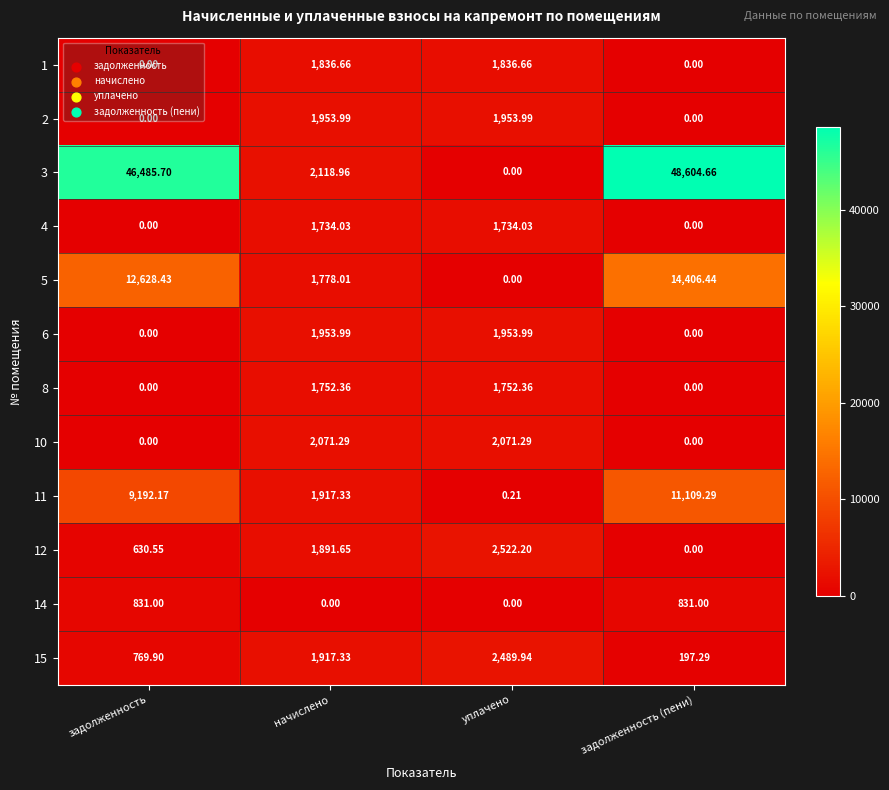

Which label corresponds to the largest value in the chart?

задолженность (пени)